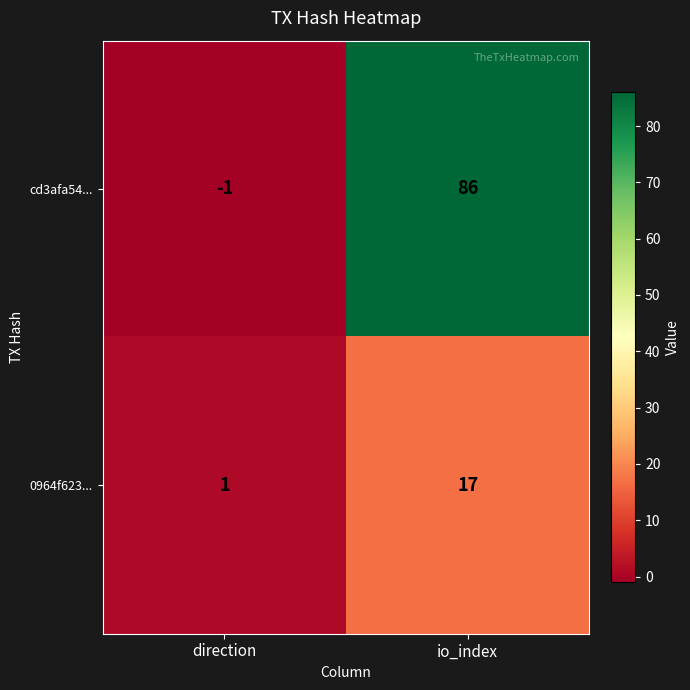

What is the difference between the highest and lowest values at io_index?

69